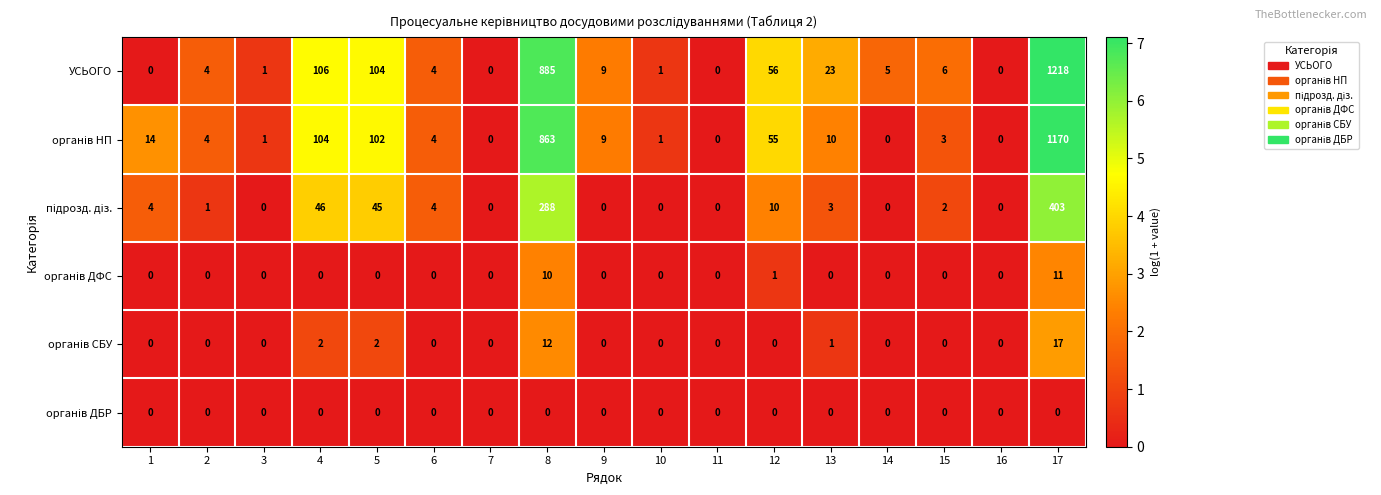

At which label does УСЬОГО first exceed 5?

4